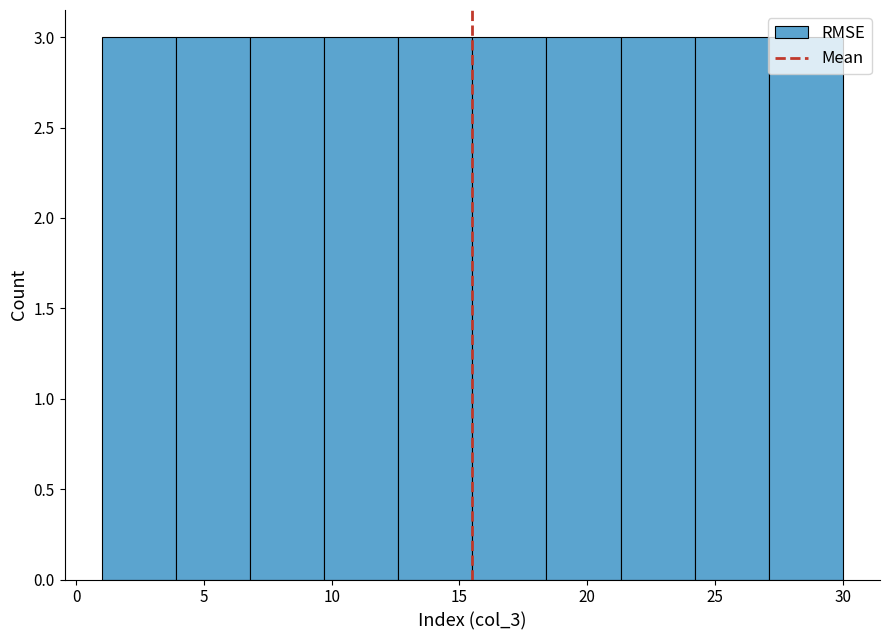

What is the height of the bar covering 1.0 to 3.9 on the x-axis? Neither the bar edges nor the heights are printed on the chart, so give them approximately, as read against the axes.

3